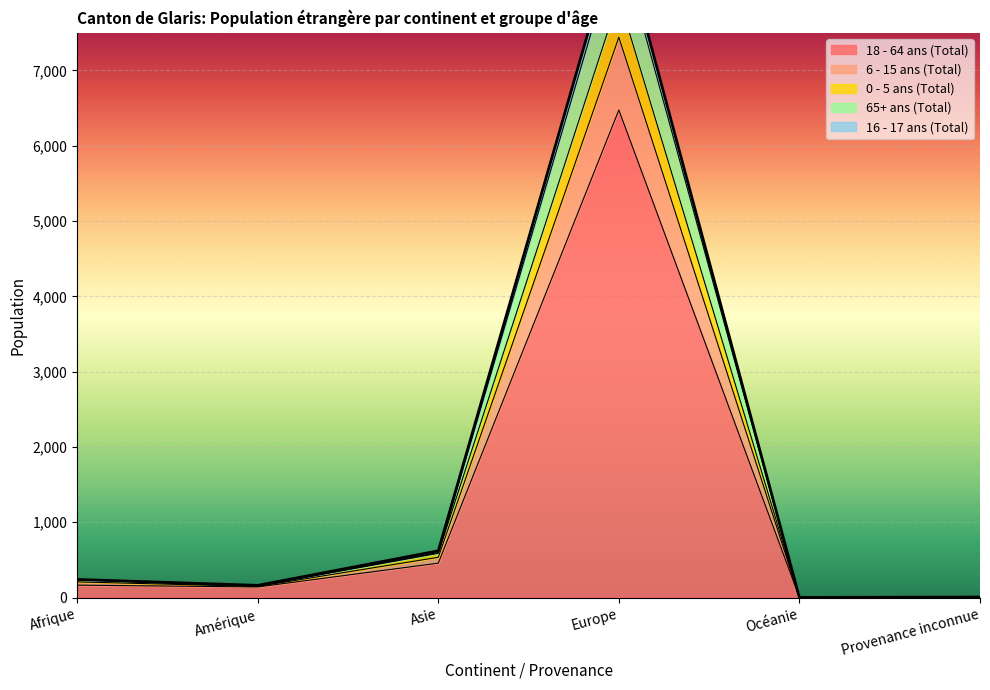

Which category has the highest value in the 18 - 64 ans (Total) series?

Europe